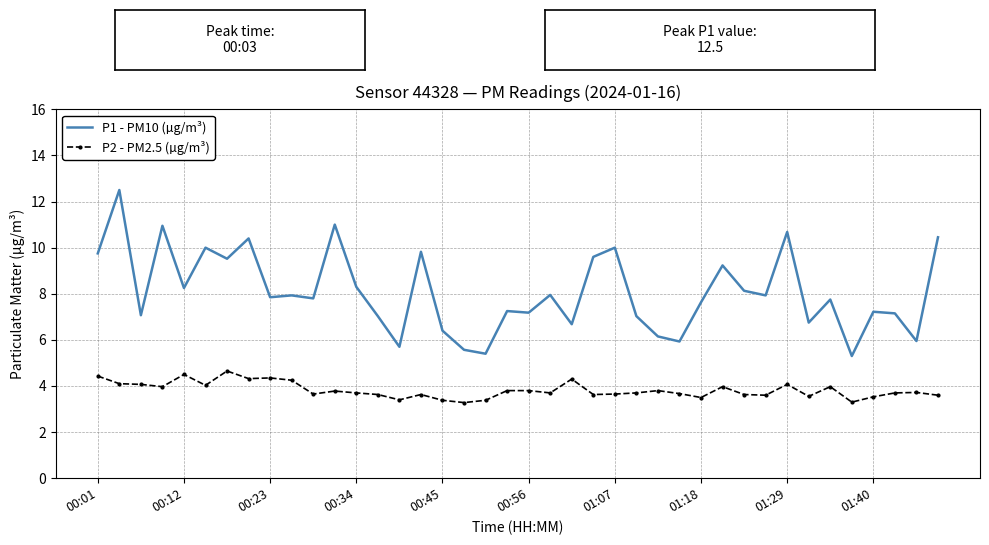

Rank the series by their maximum value, from lowest to highest.

P2 - PM2.5 (µg/m³), P1 - PM10 (µg/m³)